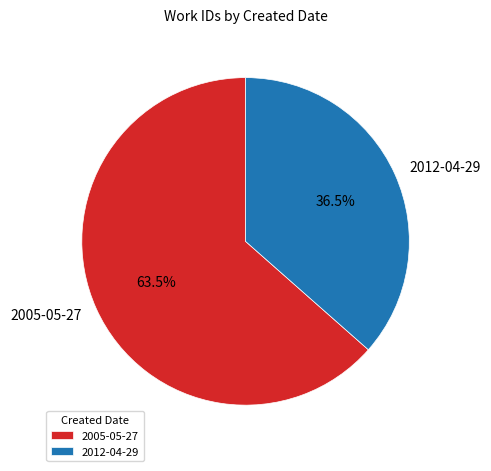

Which slice is the smallest?

2012-04-29